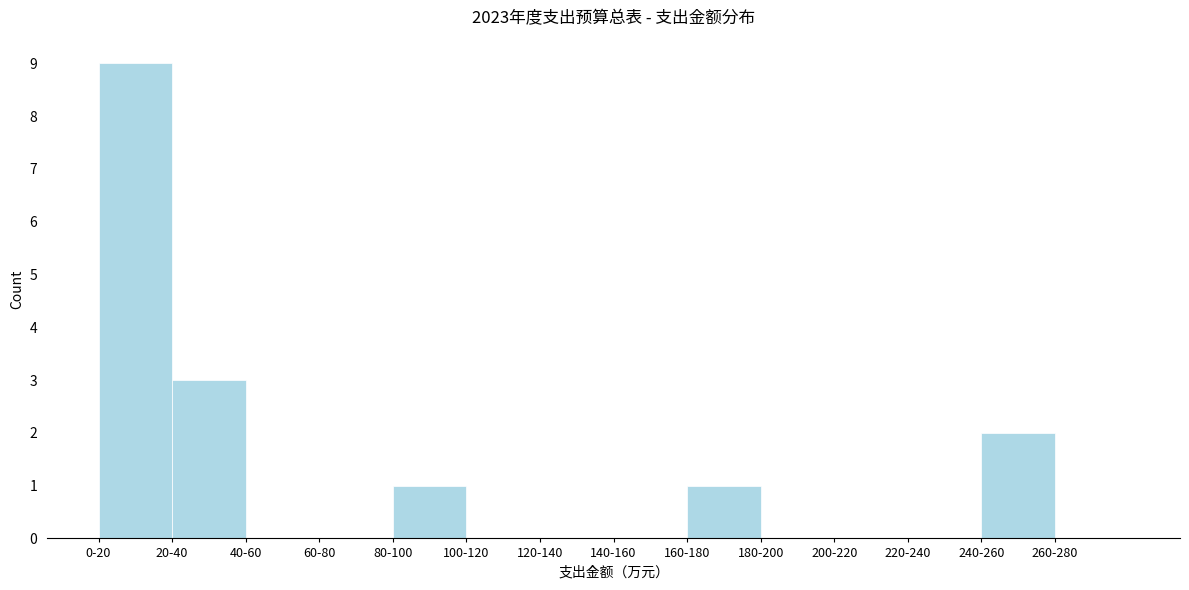

Reading left to right, extract all data points from this chart.

0-20=9	20-40=3	40-60=0	60-80=0	80-100=1	100-120=0	120-140=0	140-160=0	160-180=1	180-200=0	200-220=0	220-240=0	240-260=2	260-280=0